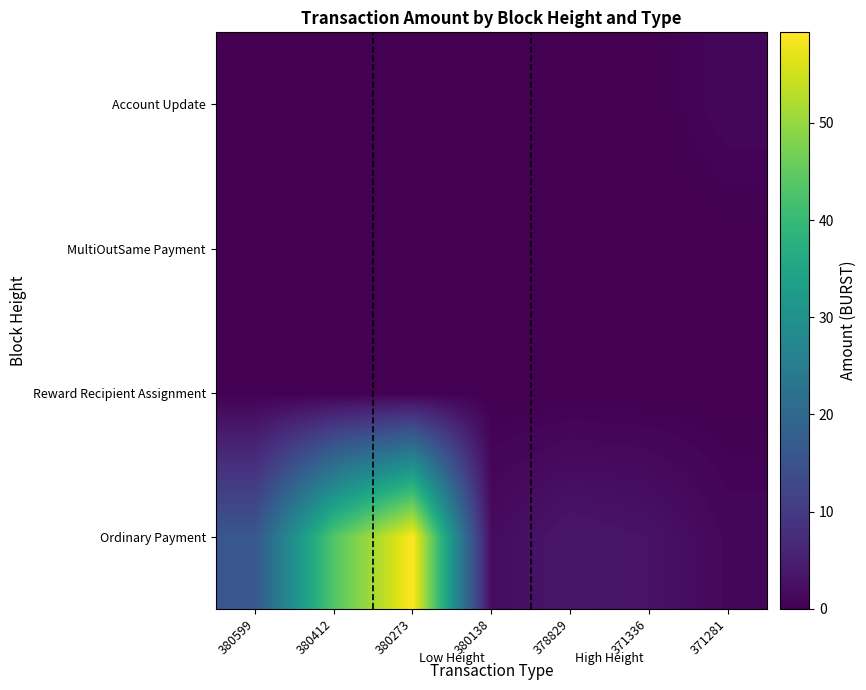

At which category is the sum across all series the highest?

380273